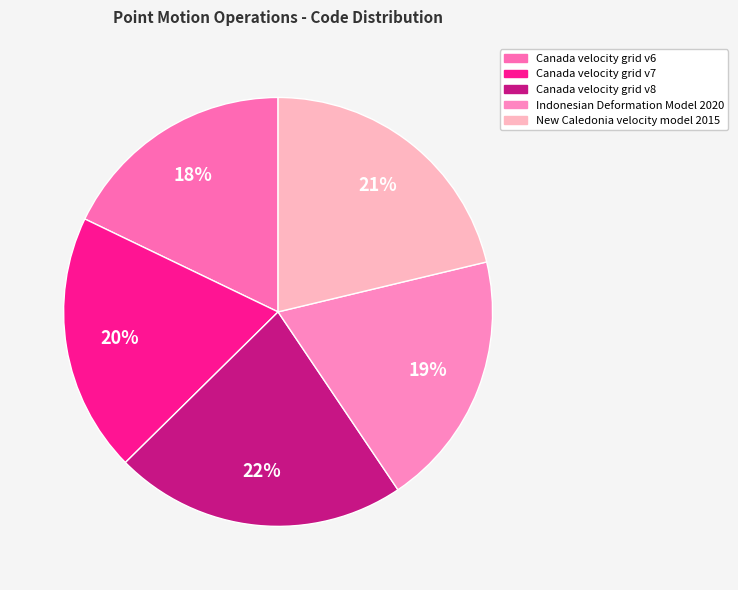

True or false: Canada velocity grid v7 accounts for 20% of the total.

True